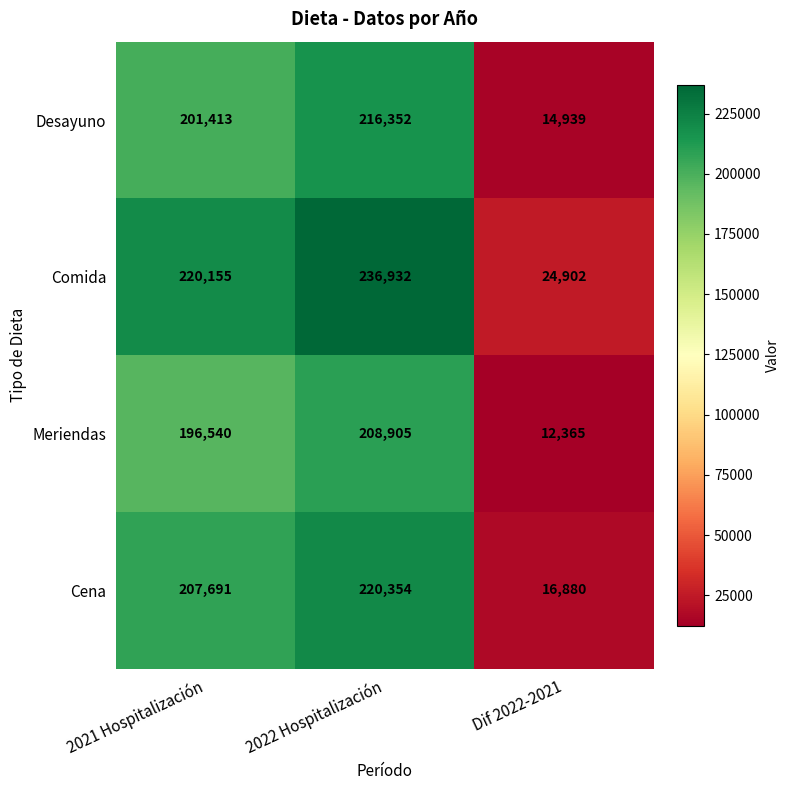

The Cena series shows 16880 at Dif 2022-2021. True or false?

True